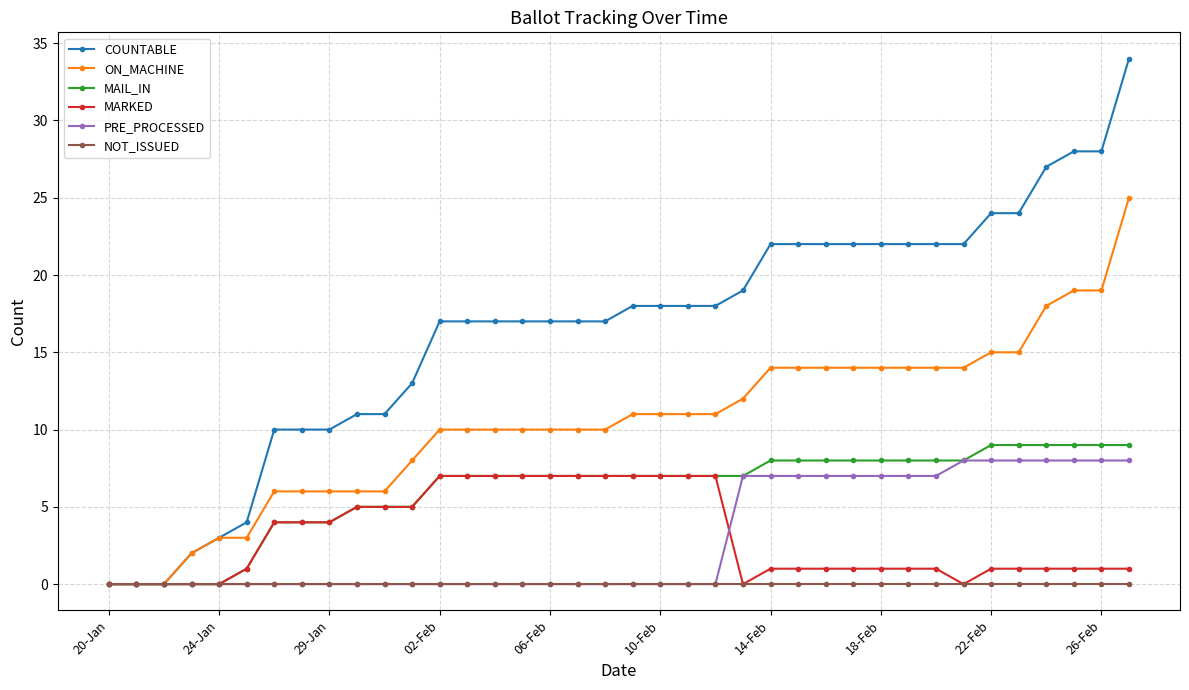

Which series has the widest spread of values?

COUNTABLE